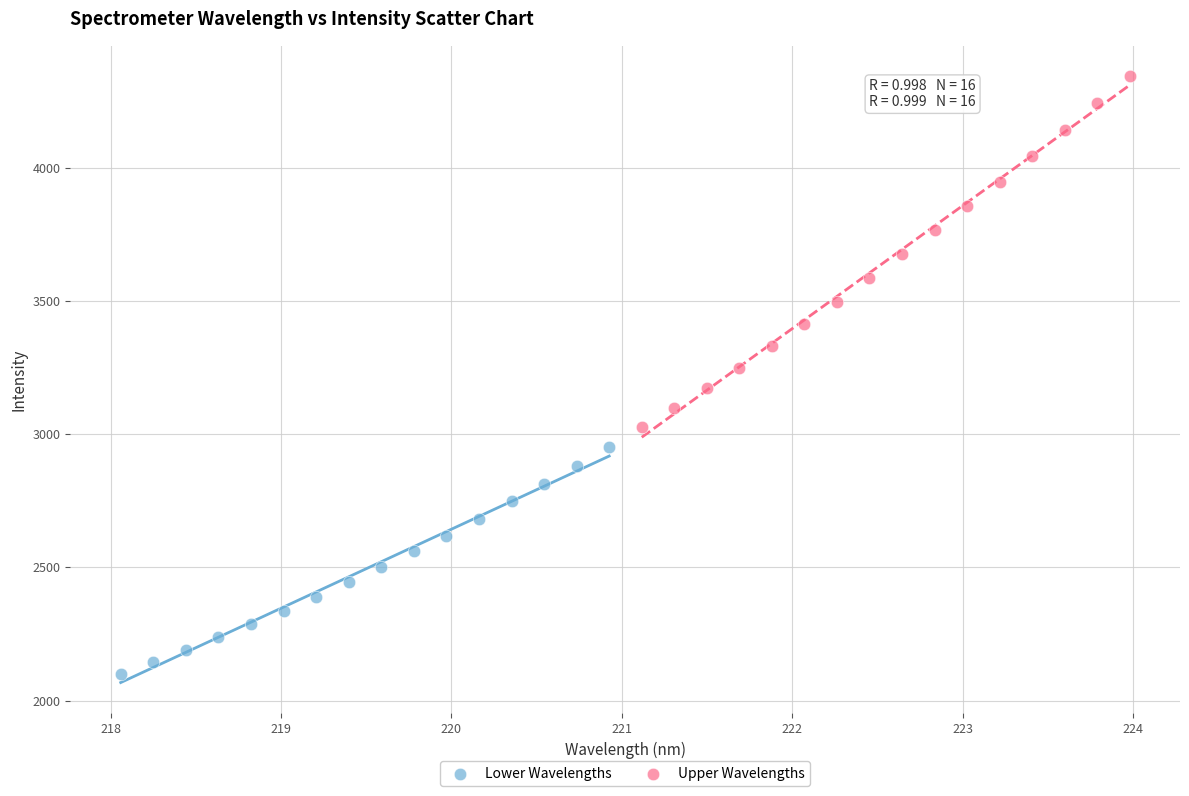

Which series reaches the maximum Y coordinate?

Upper Wavelengths